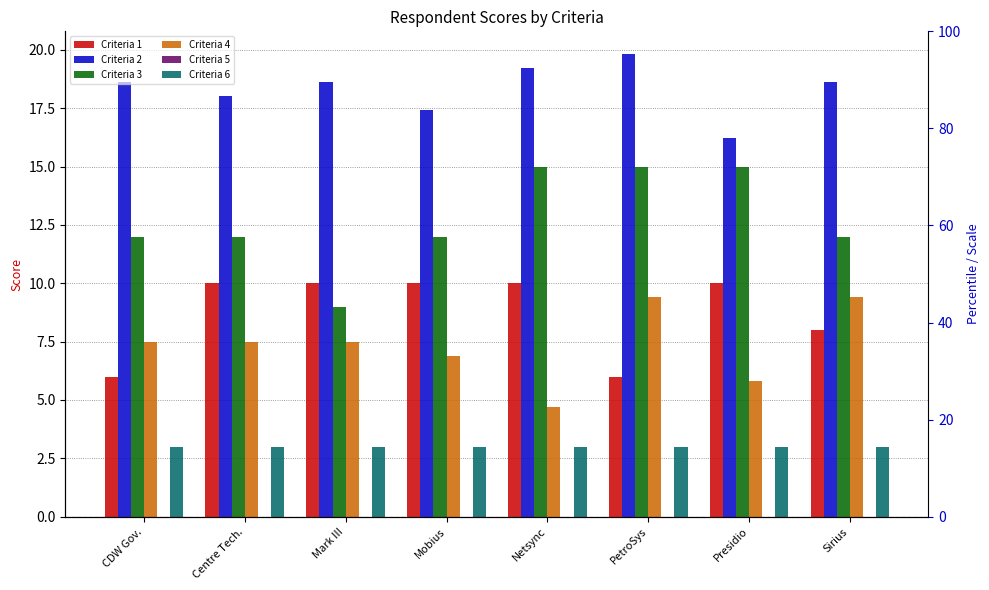

What is the difference between the maximum and minimum values in the Criteria 3 series?

6.0